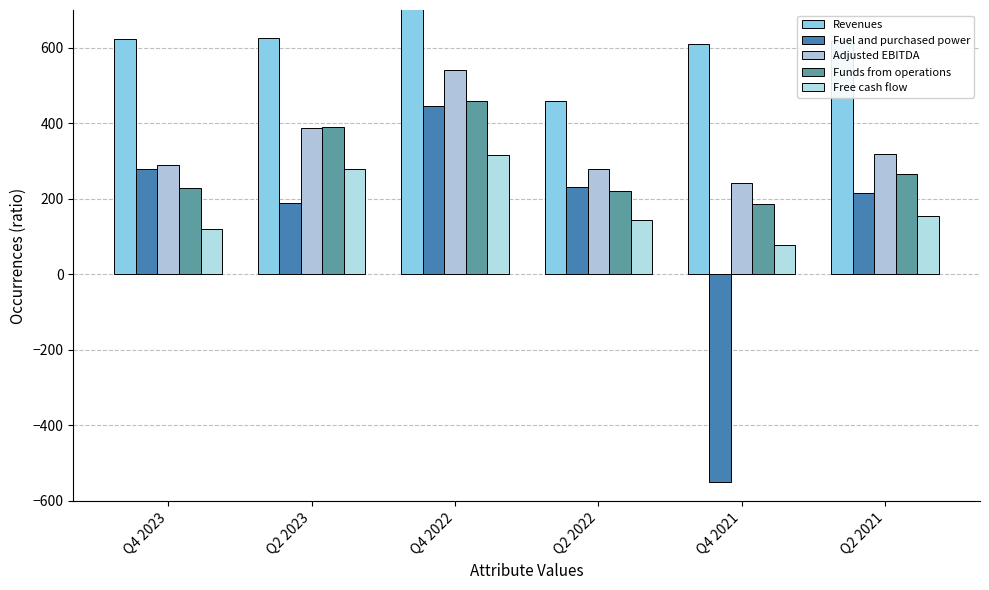

Is it true that Funds from operations equals 220 at Q2 2022?

True